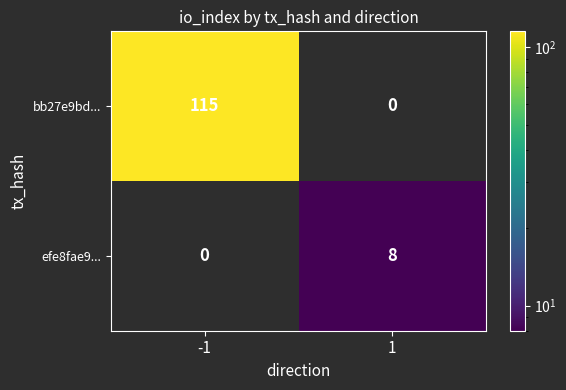

What is the greatest value displayed?

115